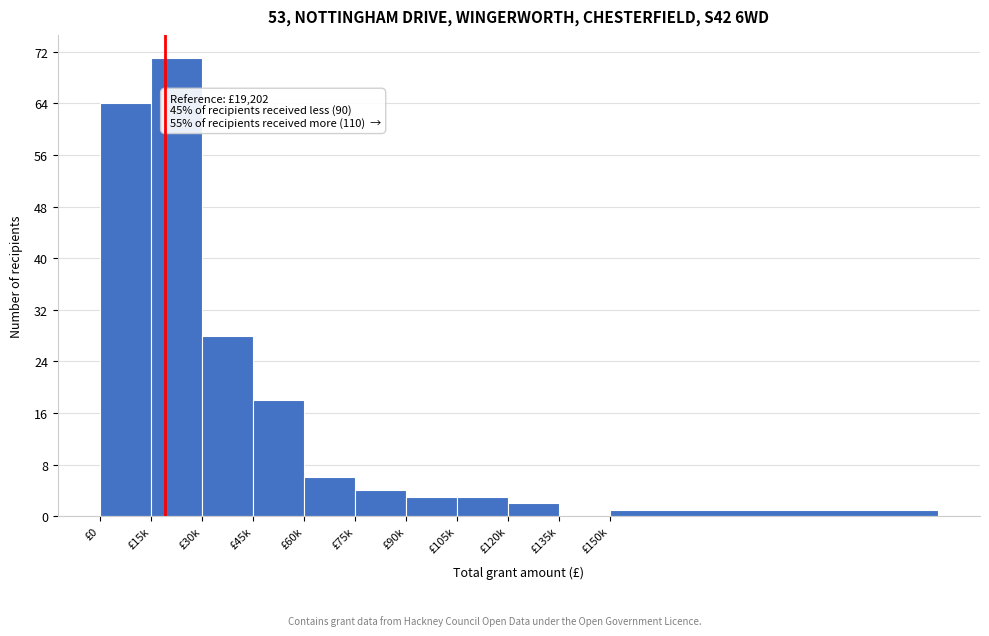

Reading left to right, what are all the values shown in this chart?

£0=64	£15k=71	£30k=28	£45k=18	£60k=6	£75k=4	£90k=3	£105k=3	£120k=2	£135k=0	£150k=1